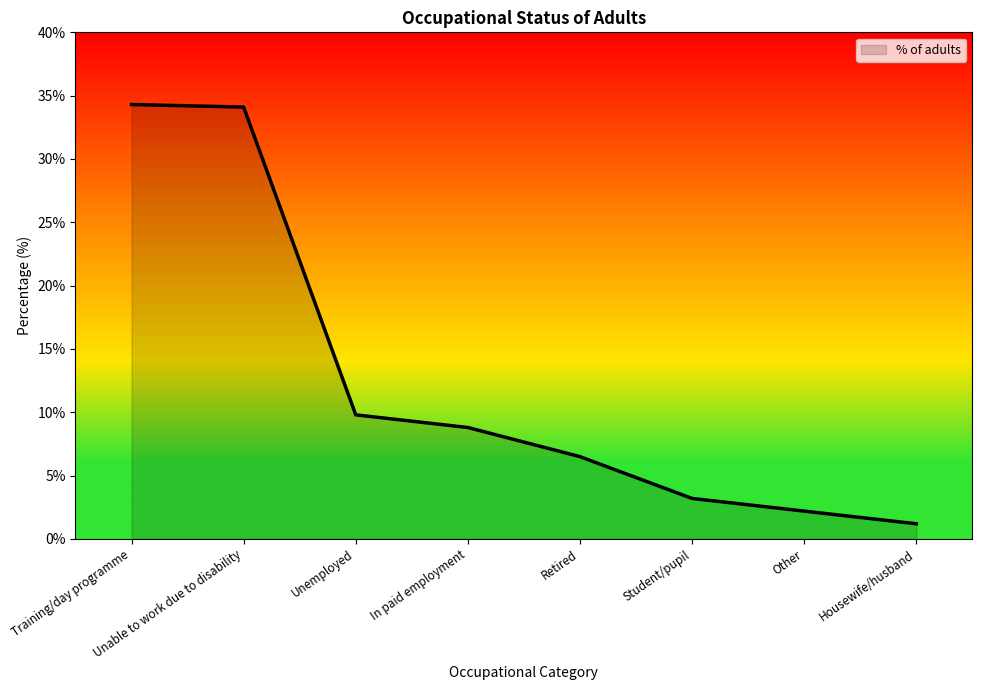

What is the change in value from Training/day programme to Unemployed?

-24.5